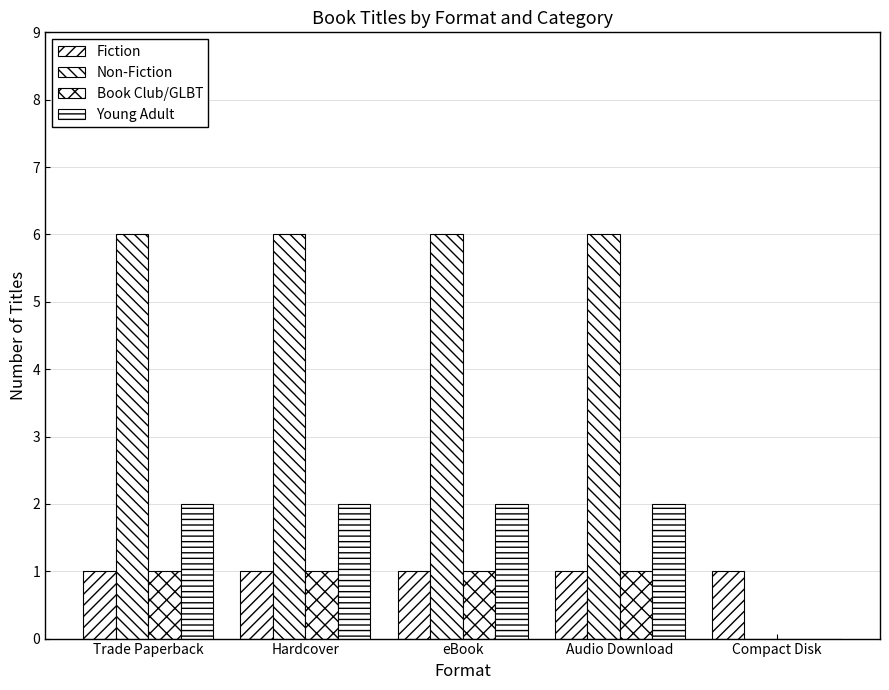

How many values in Young Adult are above zero?

4